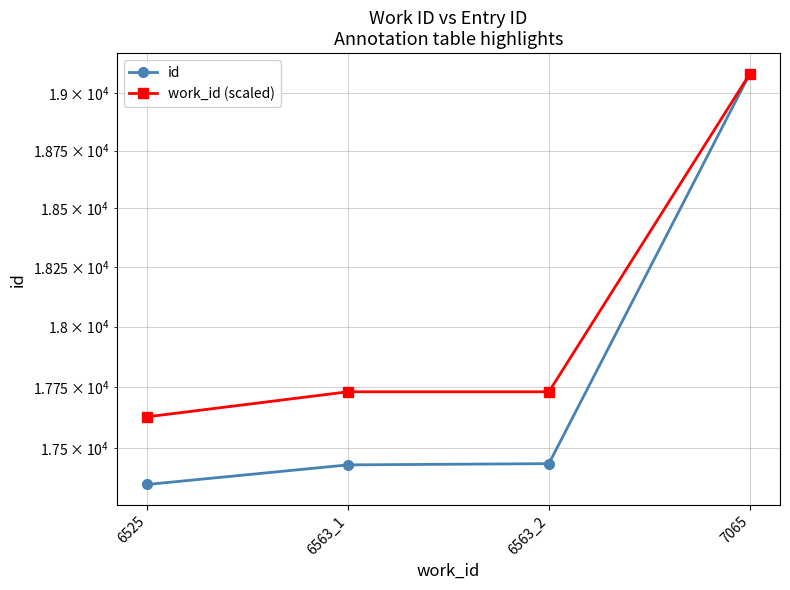

True or false: id and work_id (scaled) cross at least once.

False